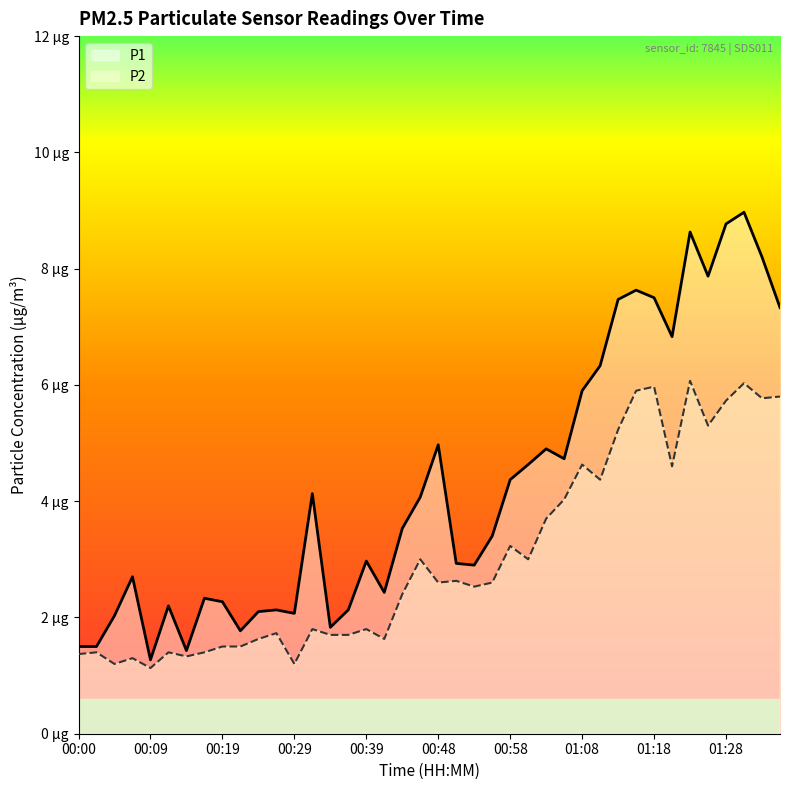

Which series changed the most between 00:00 and 01:10?

P1